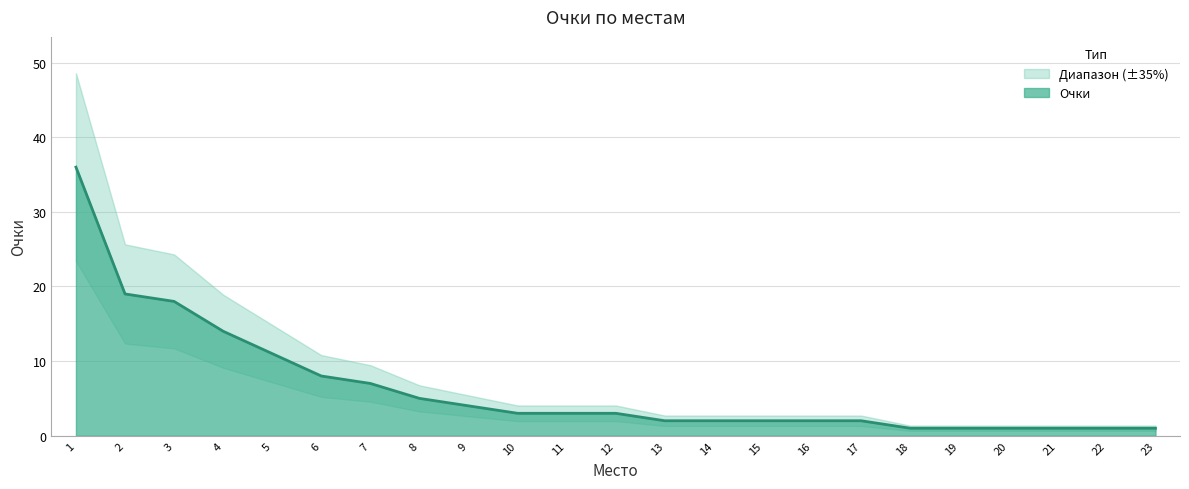

True or false: Очки has a value of 19 at 2.

True